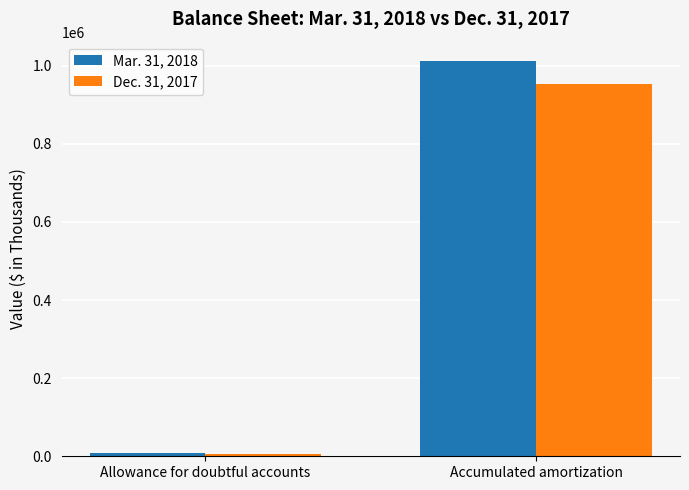

Count the Dec. 31, 2017 values in the range 6739 to 953957.

2